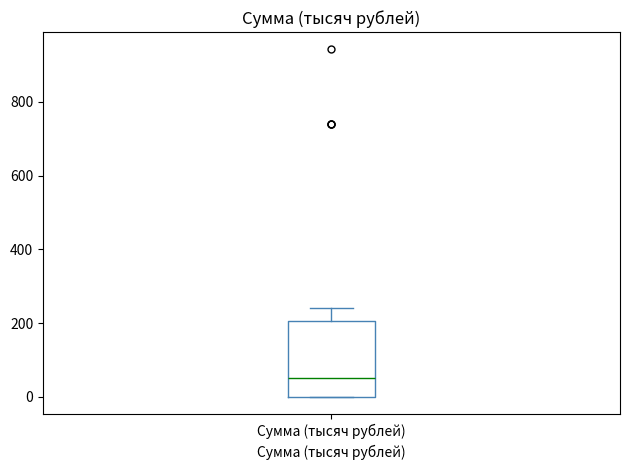

Read this box plot against the y-axis: the position of the median line, the range covered by the box, and the ends of both whiskers. The values are not printed on the chart, so give them approximately, as read against the axis.

median 60, box 0 to 200, whiskers 0 to 240